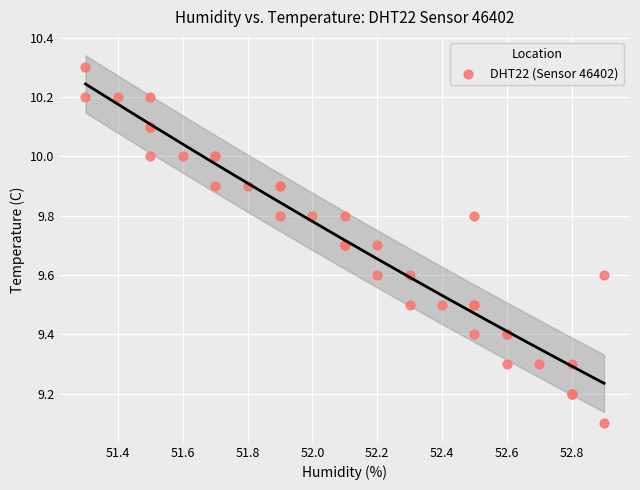

What Y value in the scatter plot is closest to 9?

9.1